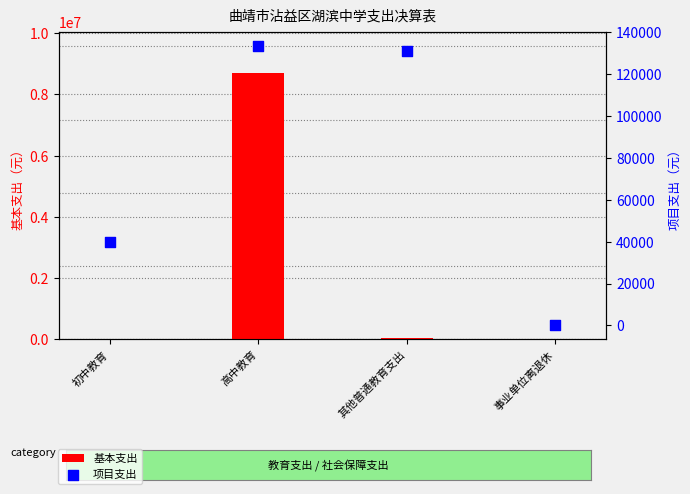

Which series has the largest Y range (max minus min)?

基本支出